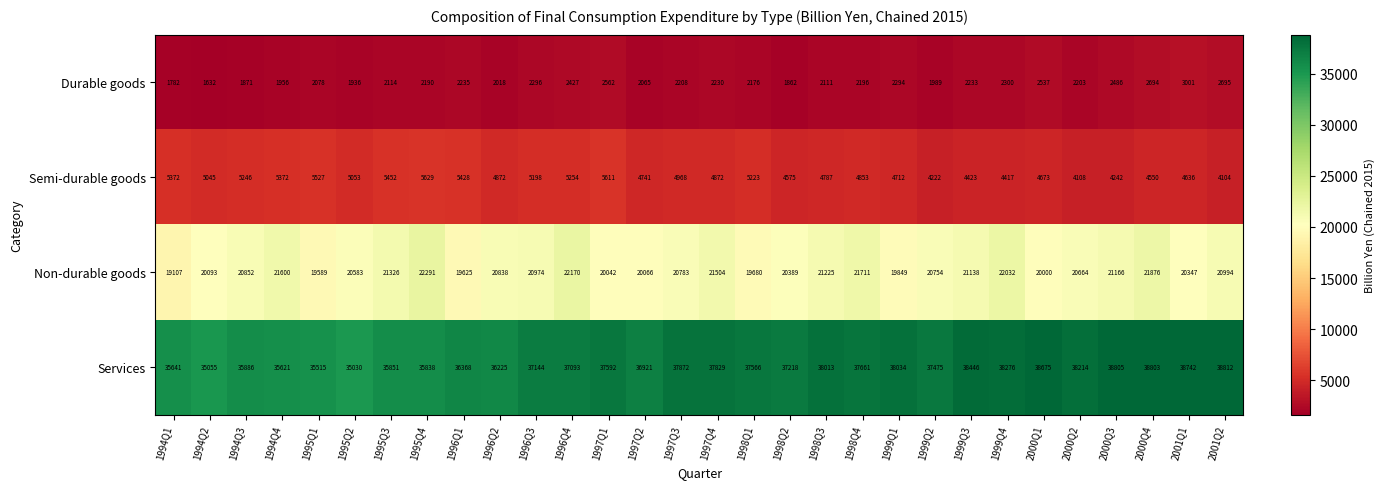

At how many categories does at least one series exceed 18356?

30